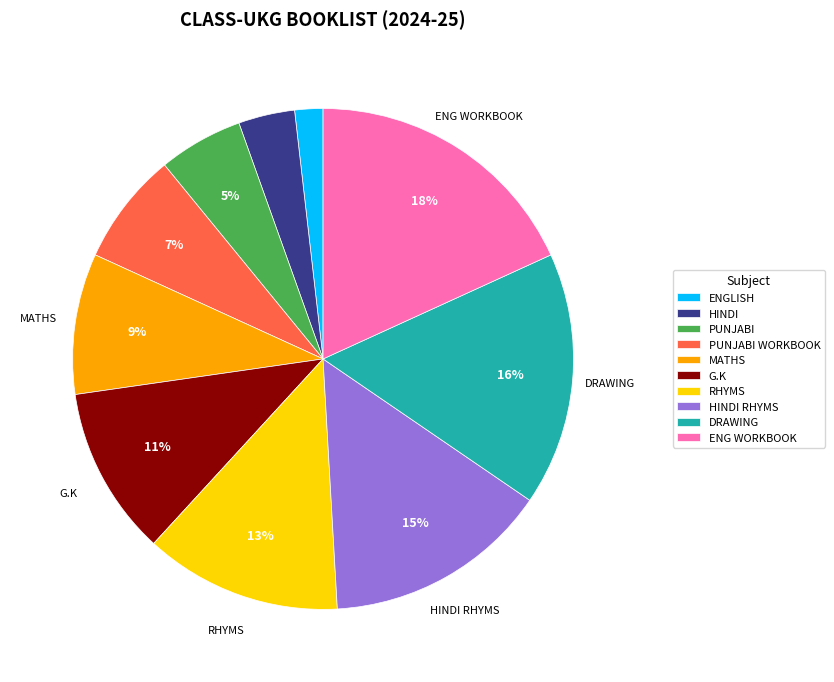

Which category has the smallest portion of the pie?

ENGLISH